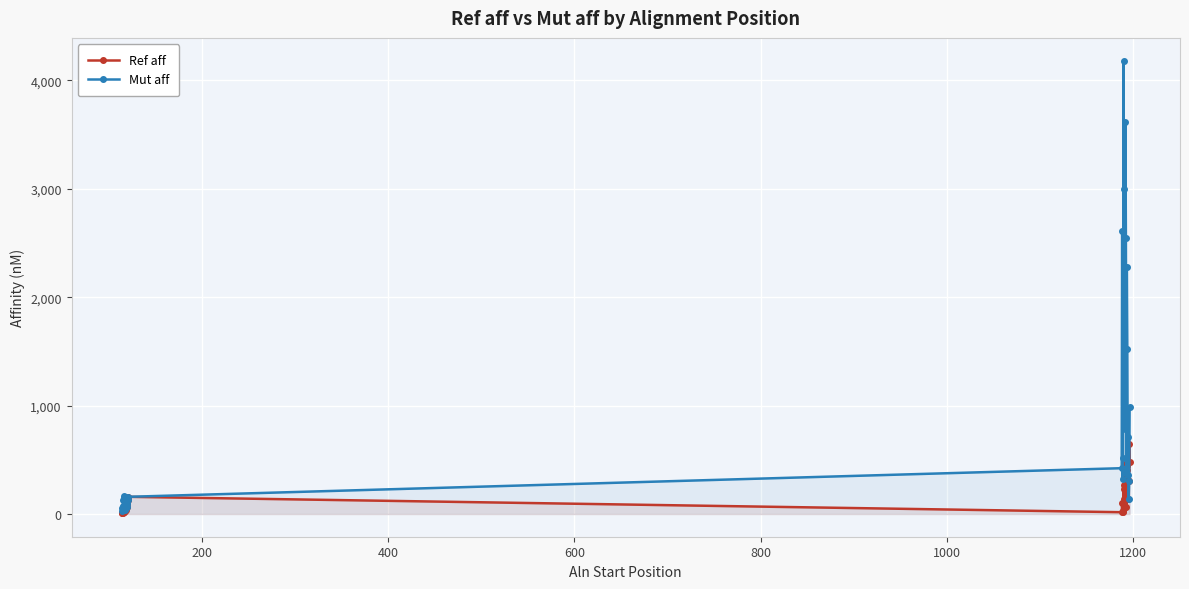

At 29, list the series in order from largest to smallest.

Mut aff, Ref aff